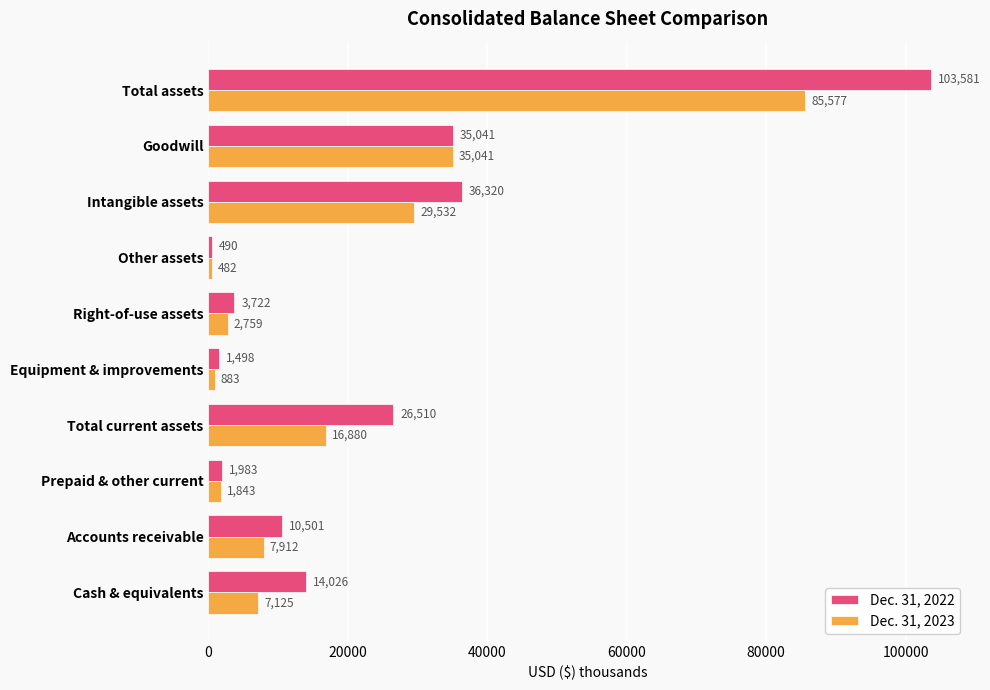

At which category does the chart reach its peak across all series?

Total assets